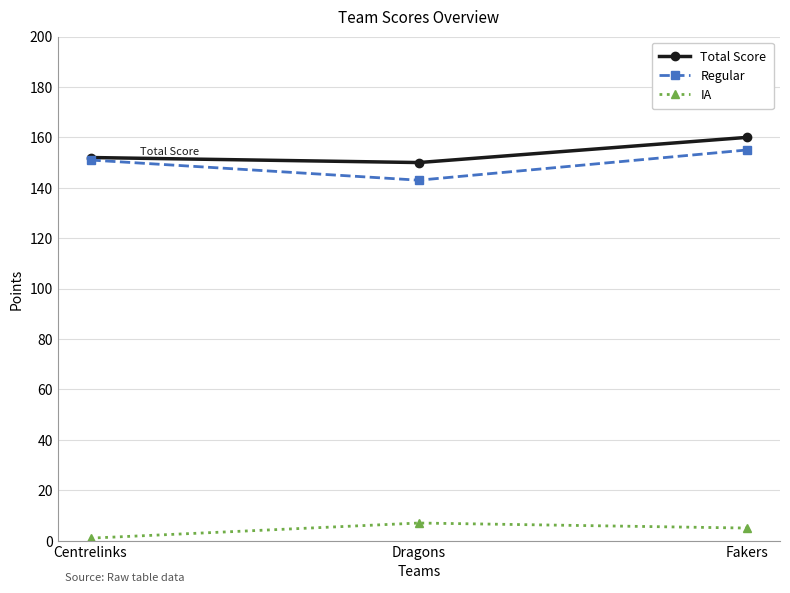

At which label does IA reach its minimum?

Centrelinks